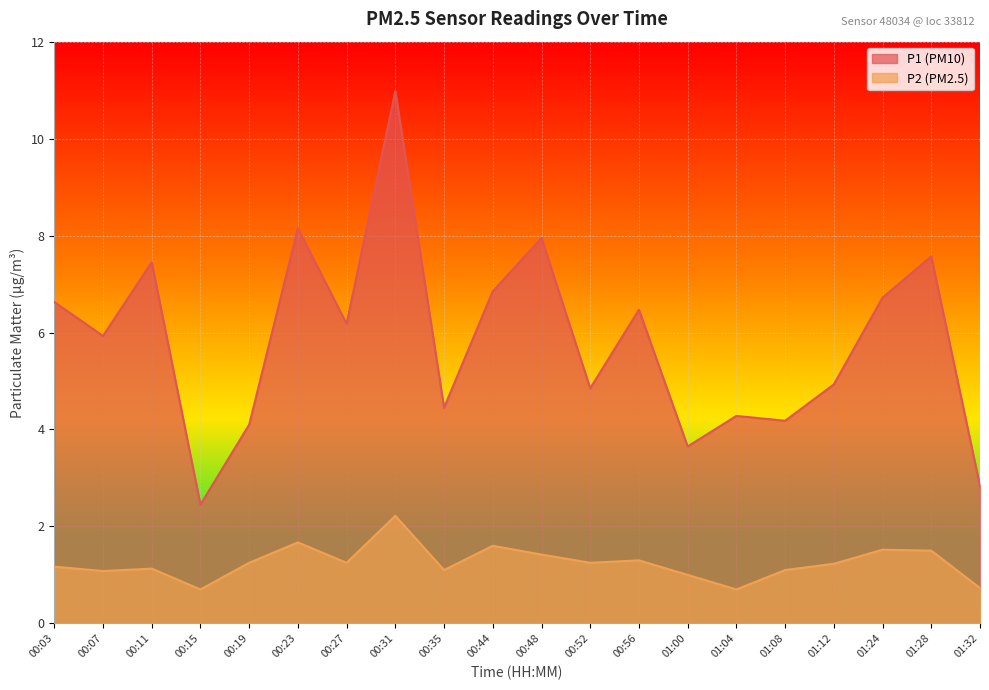

True or false: P1 has a value of 3.6 at 01:00.

True